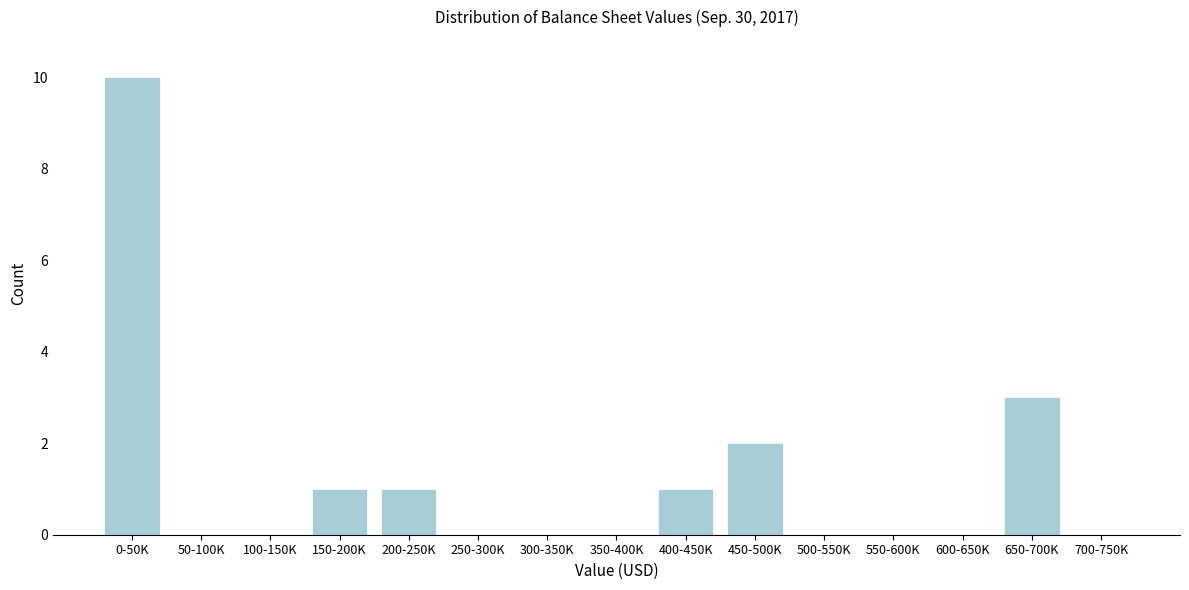

Reading left to right, transcribe all the data shown in this chart.

0-50K=10	50-100K=0	100-150K=0	150-200K=1	200-250K=1	250-300K=0	300-350K=0	350-400K=0	400-450K=1	450-500K=2	500-550K=0	550-600K=0	600-650K=0	650-700K=3	700-750K=0